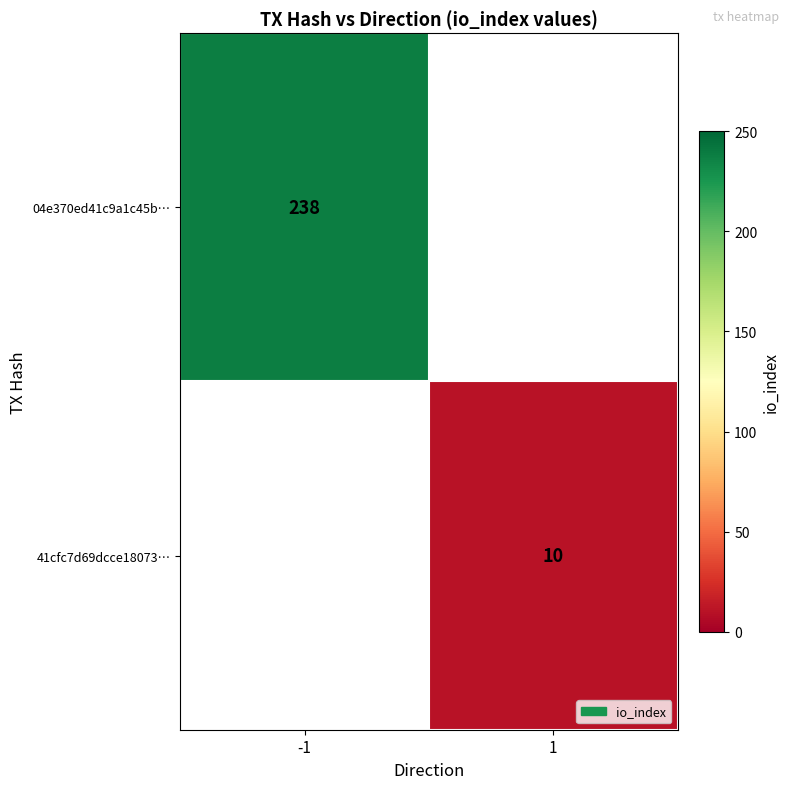

Is it true that 04e370ed41c9a1c45b… equals 238 at -1?

True